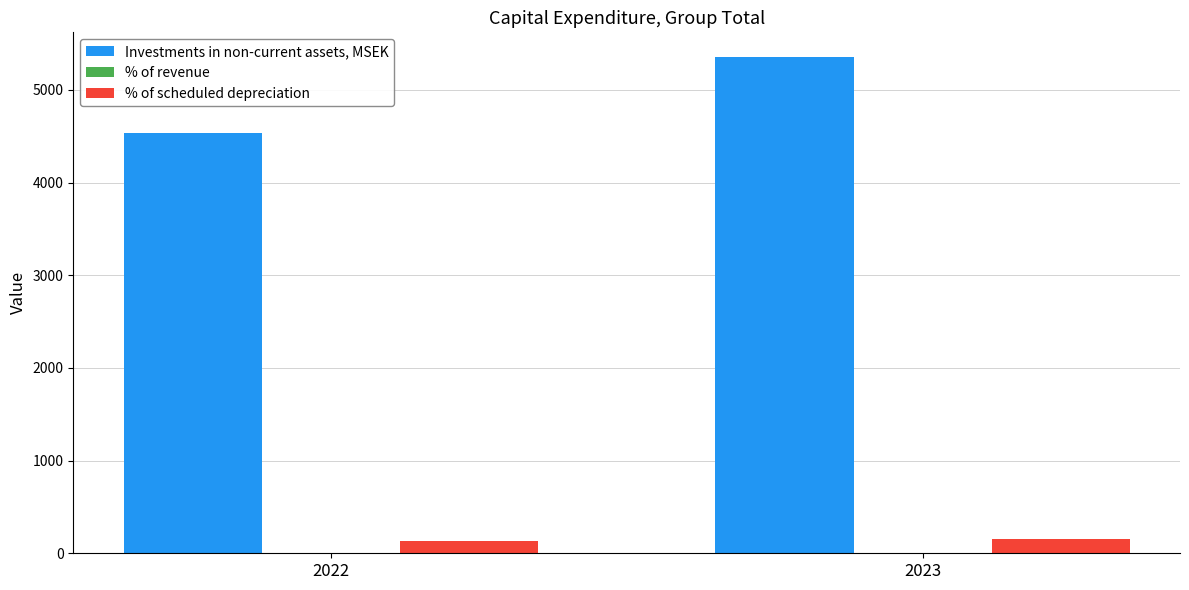

What is the total value across all series at 2022?

4665.7